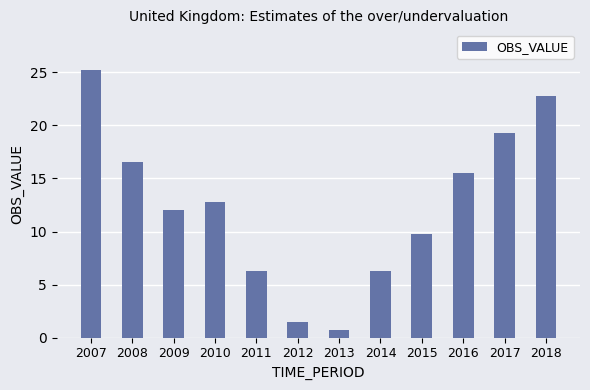

What is the change in value from 2012 to 2016?

+14.0